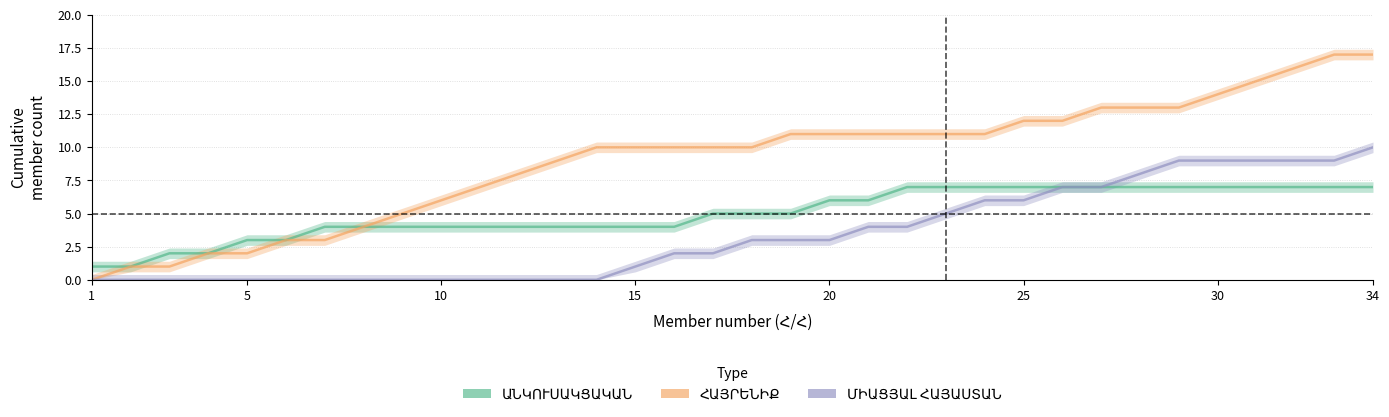

Which series has the widest spread of values?

ՀԱՅՐԵՆԻՔ